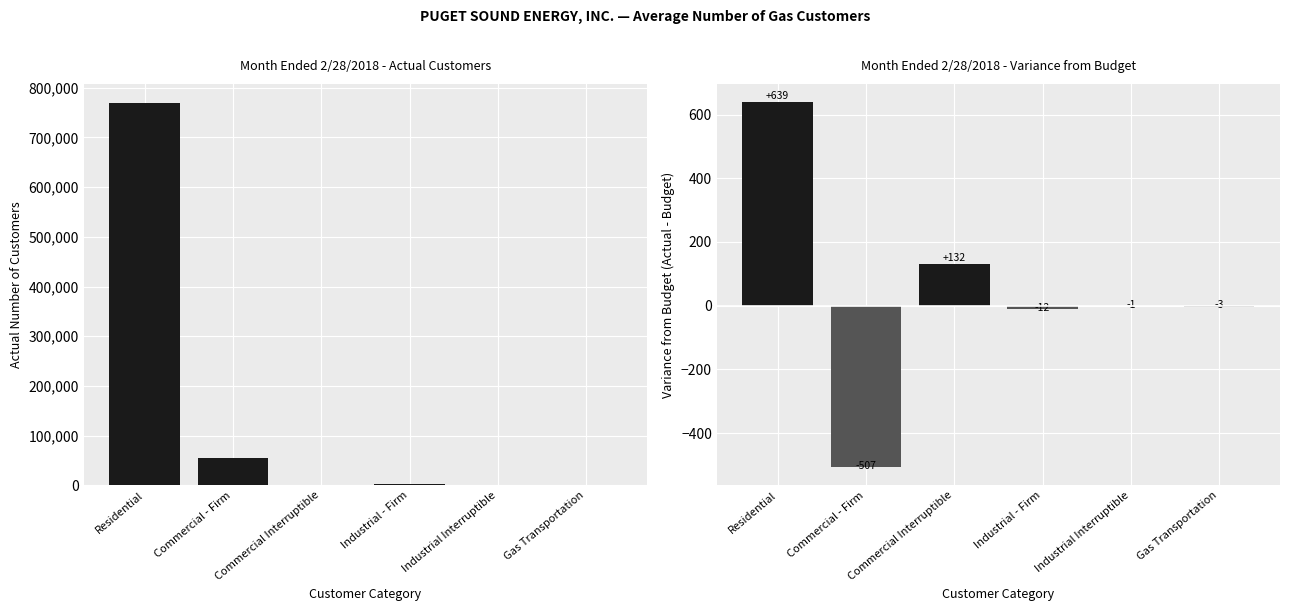

Are the bars horizontal?

No